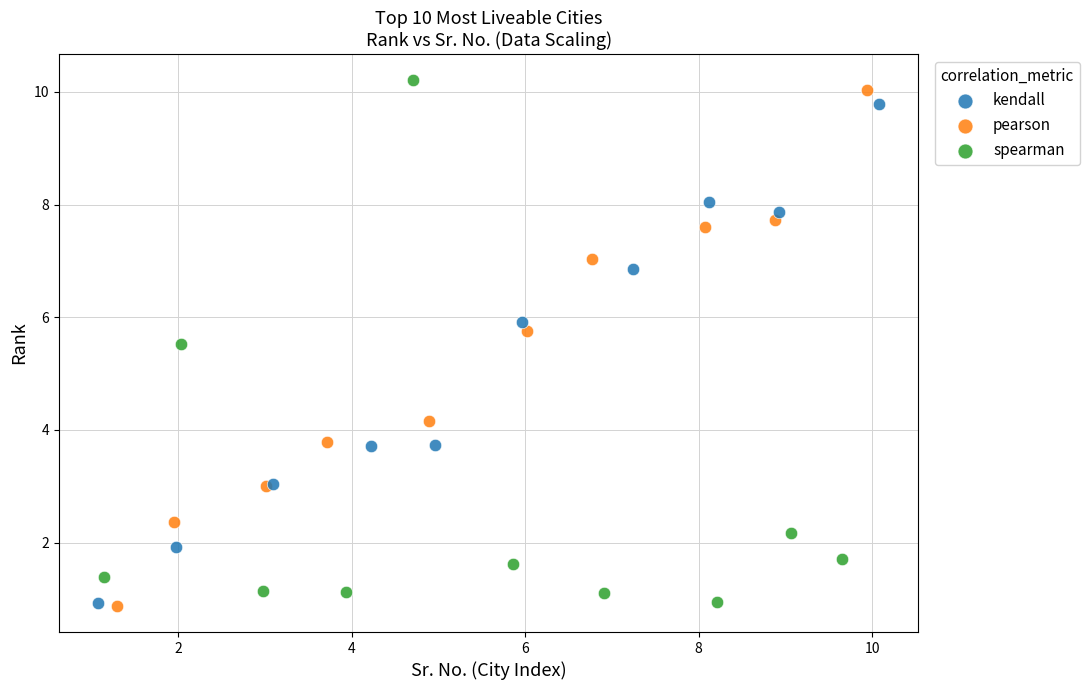

What are all the series names shown in the legend?

kendall, pearson, spearman